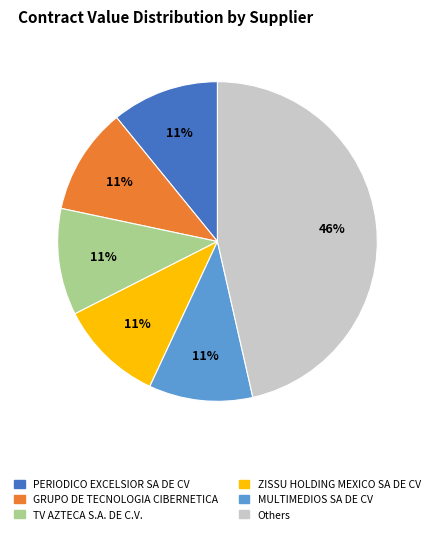

Is there any slice that represents more than half of the pie?

No